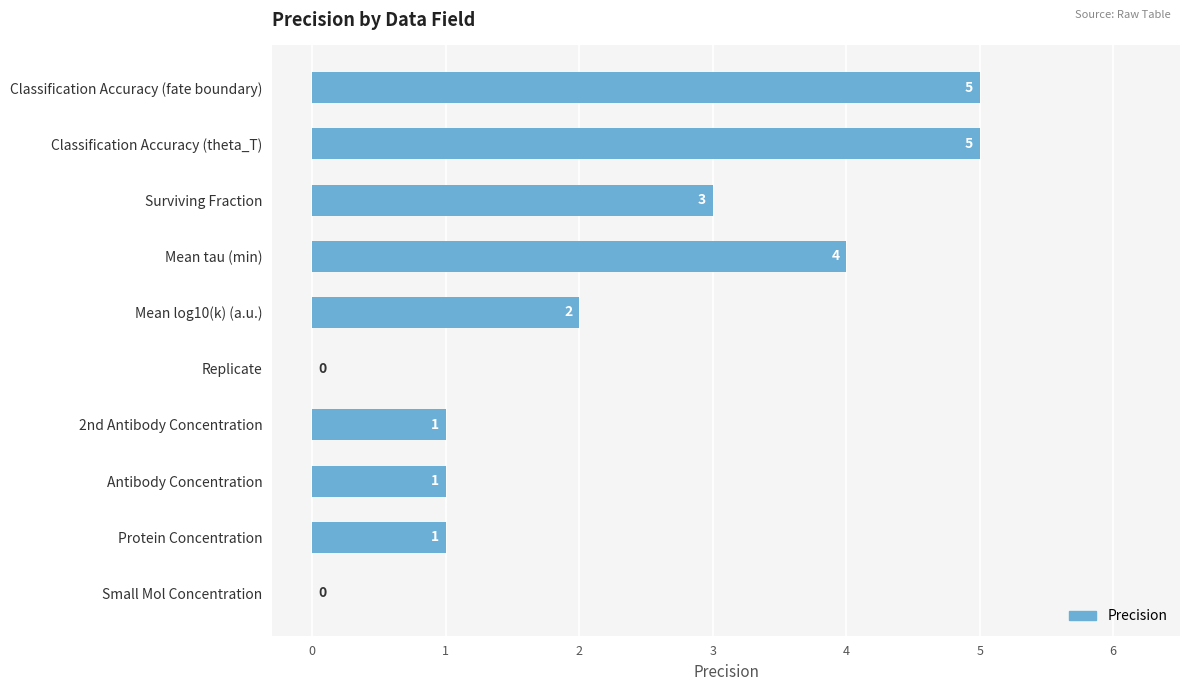

The chart shows a value of -3 at Small Mol Concentration. True or false?

False